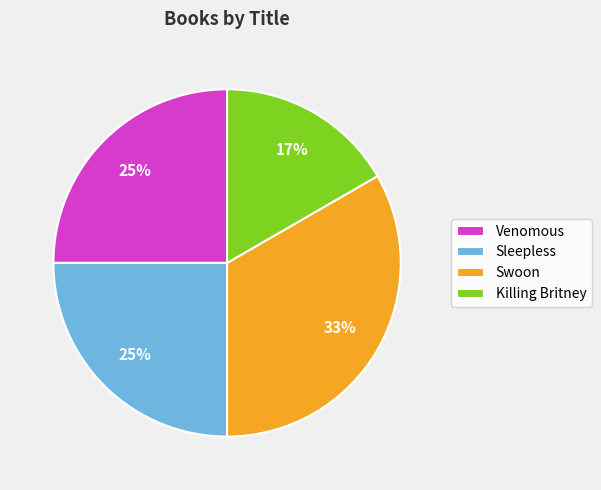

To the nearest percent, what percentage of the pie is Swoon?

33%